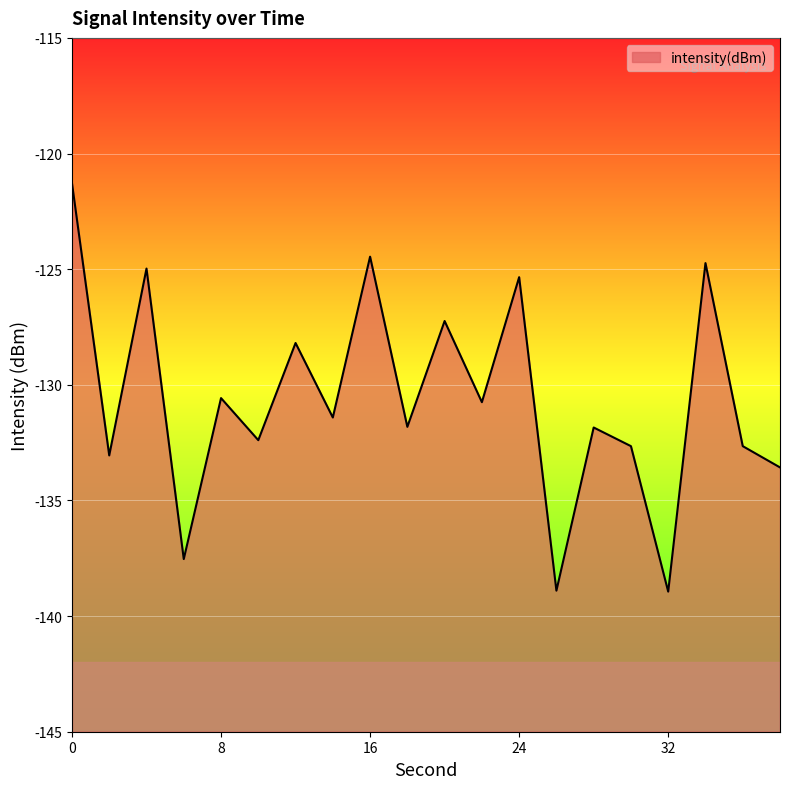

How many interior local valleys (lower than both neighbors) does the data have?

8